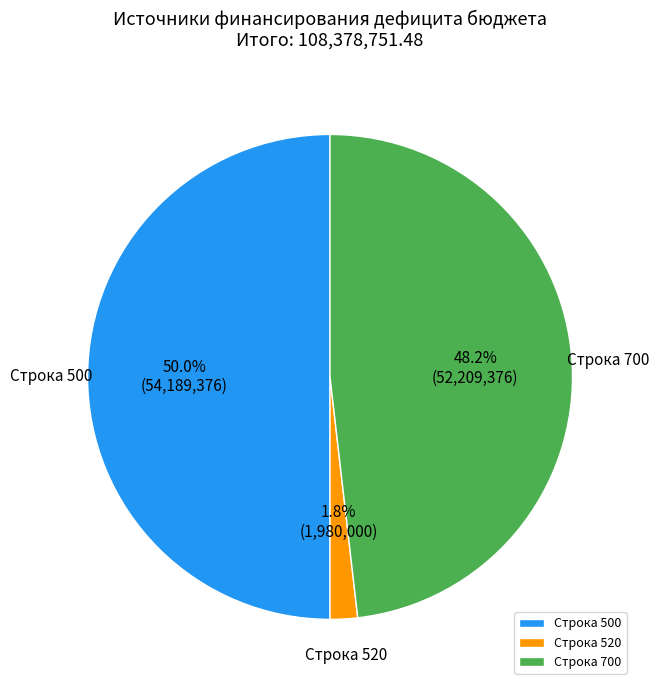

Does Строка 520 account for over 50% of the chart?

No